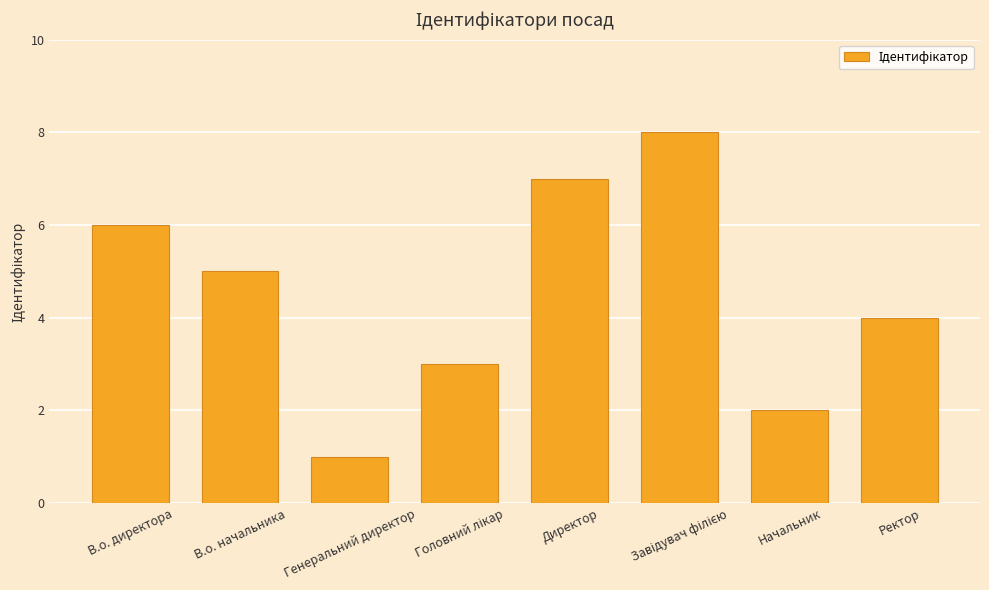

What is the change in value from Директор to Ректор?

-3